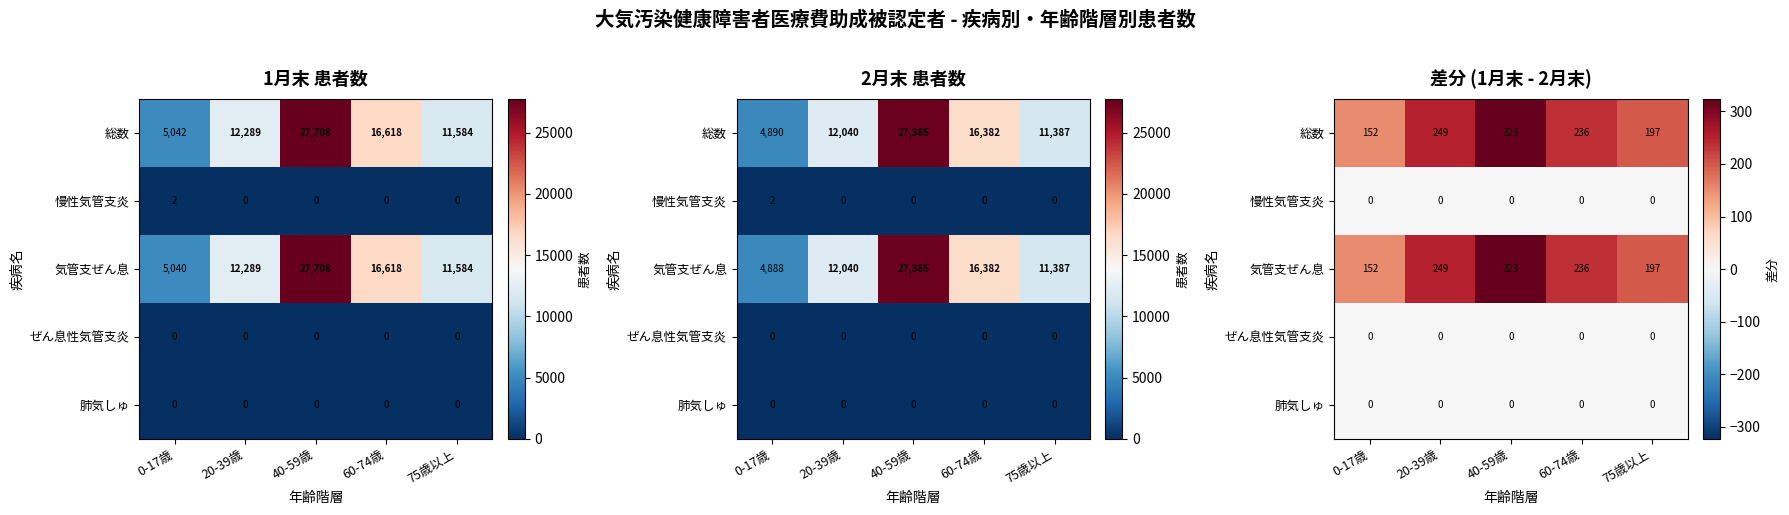

What is the total value across all series at 75歳以上?

394